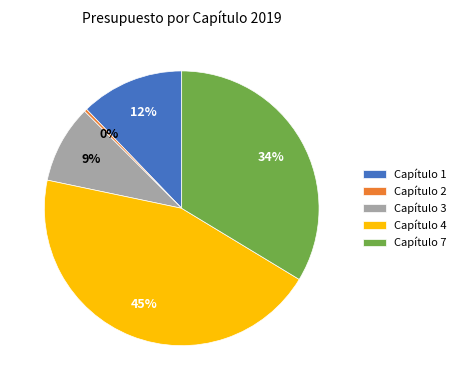

To the nearest percent, what portion does Capítulo 3 represent?

9%